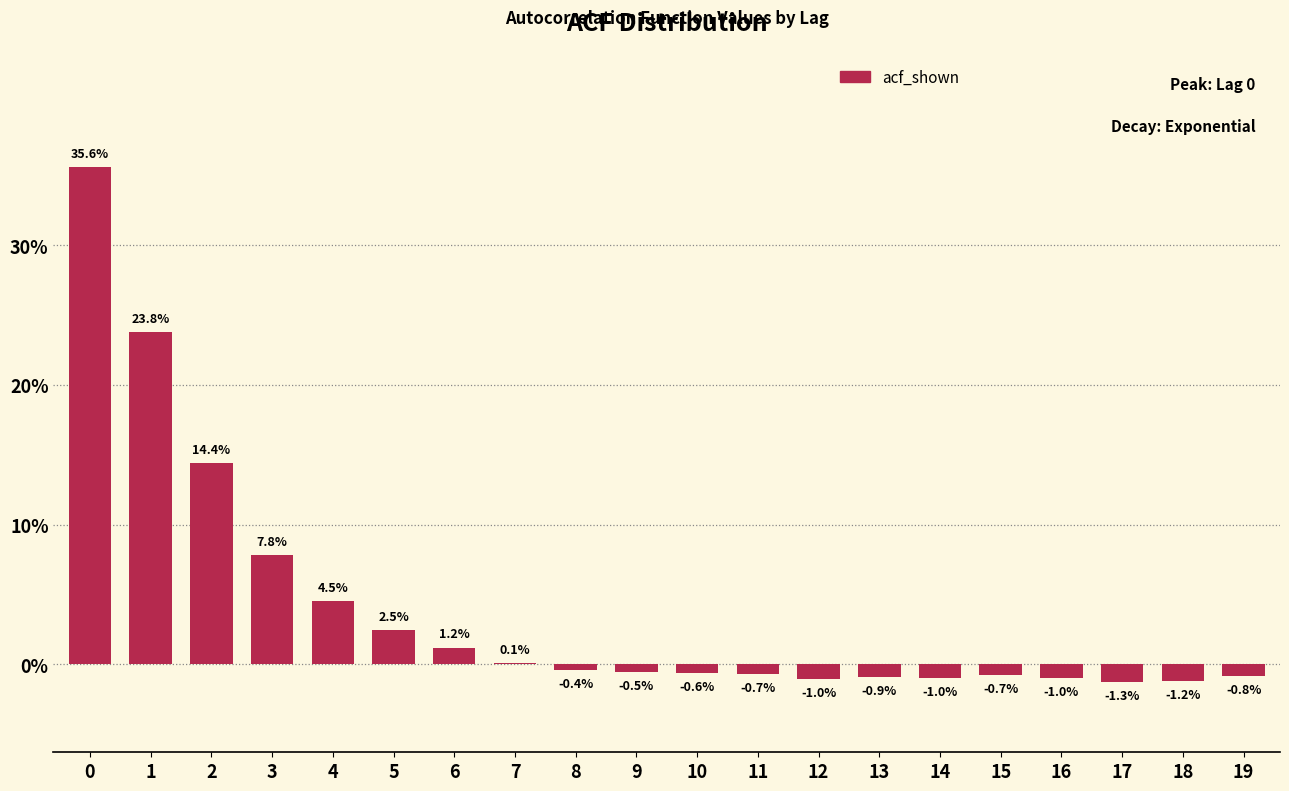

Reading left to right, extract all data points from this chart.

0=35.6	1=23.8	2=14.4	3=7.8	4=4.5	5=2.5	6=1.2	7=0.1	8=-0.4	9=-0.5	10=-0.6	11=-0.7	12=-1.0	13=-0.9	14=-1.0	15=-0.7	16=-1.0	17=-1.3	18=-1.2	19=-0.8